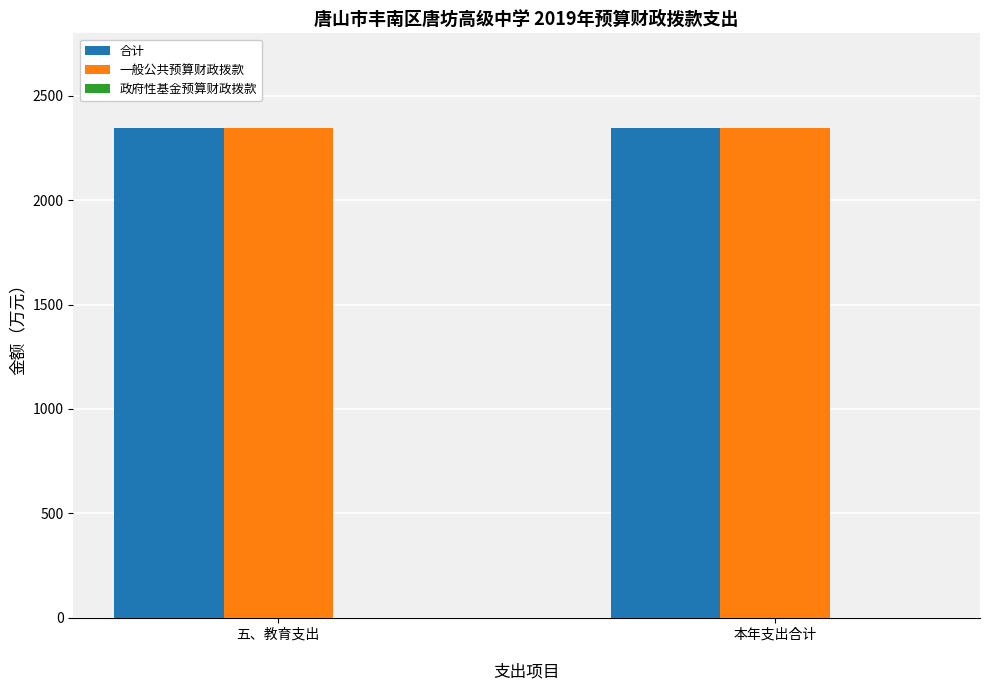

Rank the categories by 政府性基金预算财政拨款 value from lowest to highest.

五、教育支出
, 本年支出合计
